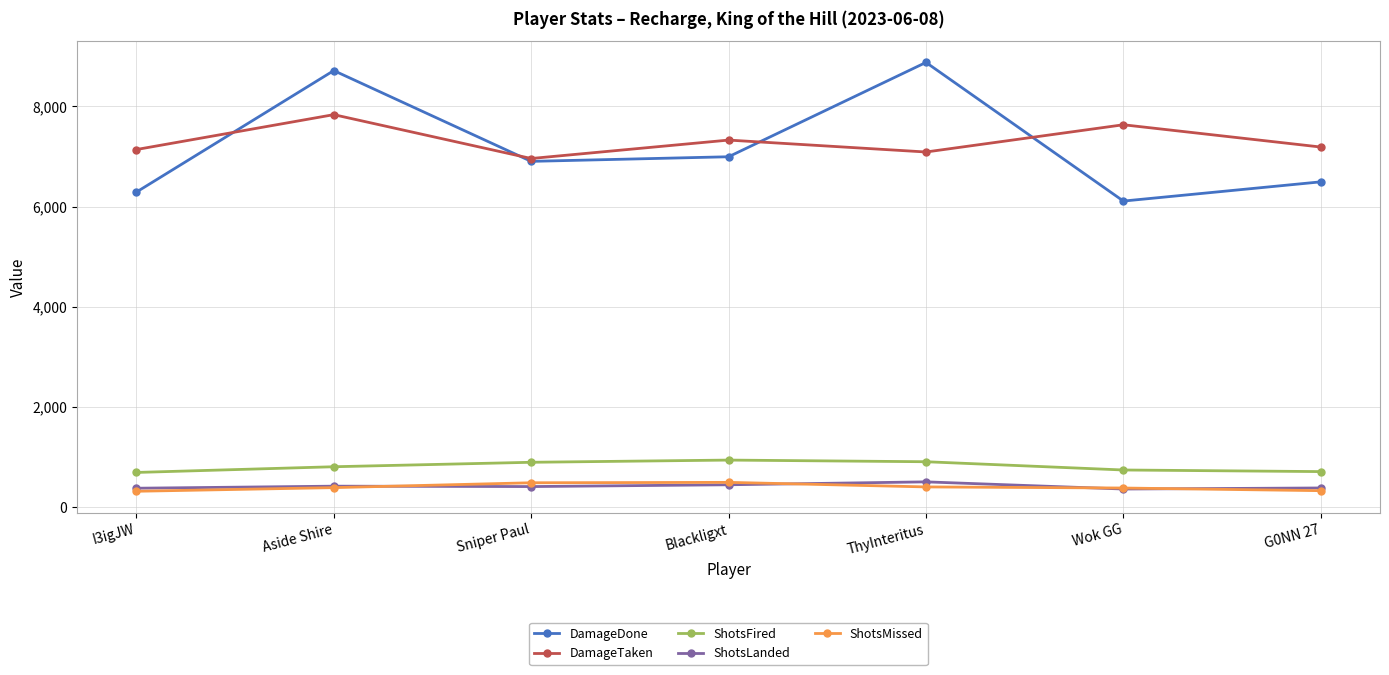

What is the approximate value of DamageDone at Wok GG?

6111